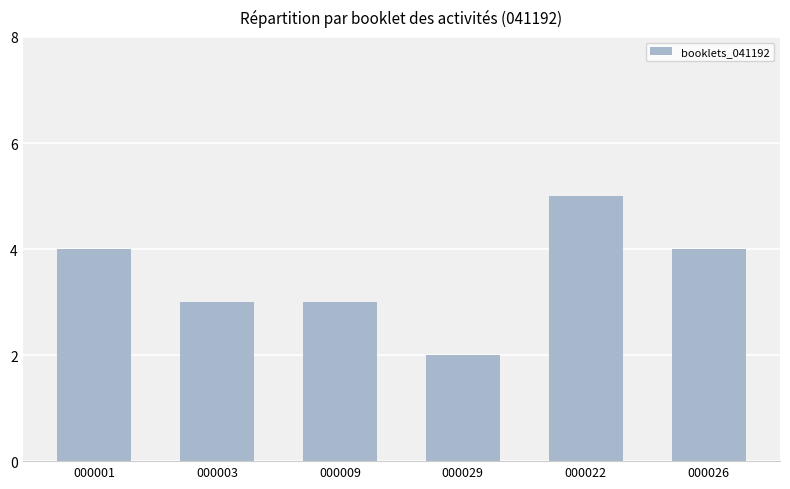

The value at 000022 is 5. True or false?

True